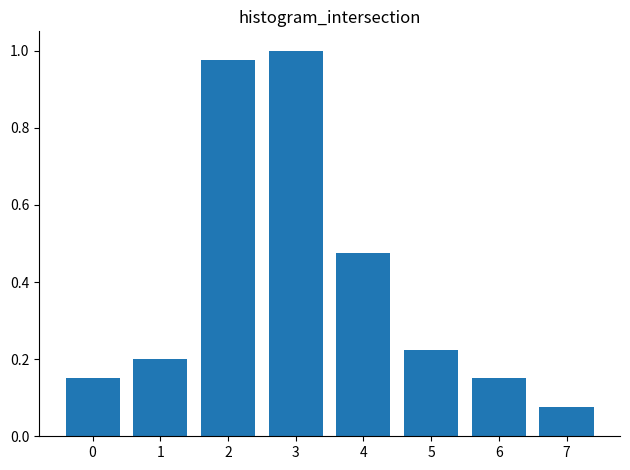

Where is the data nearest to the value 0?

7